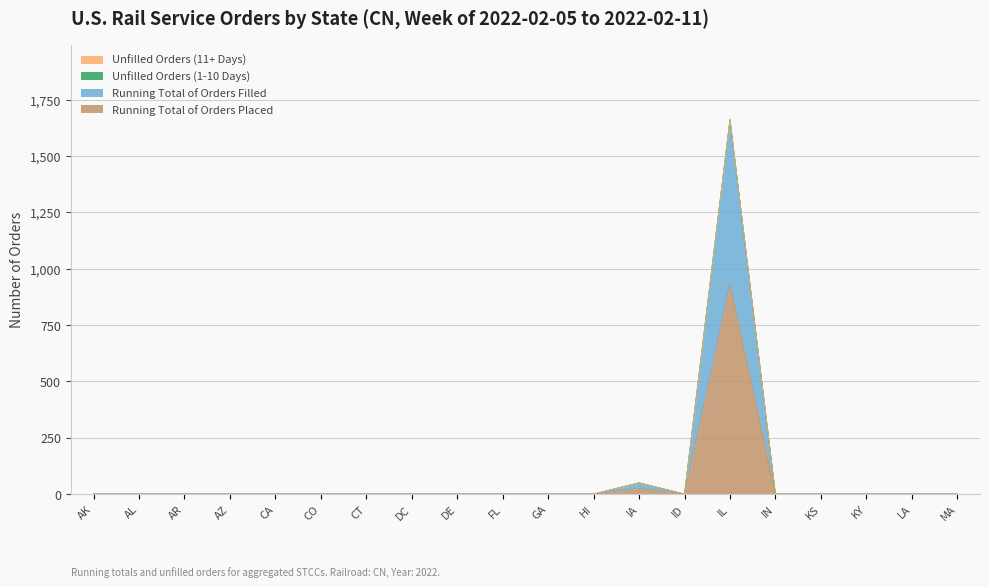

Which series has the largest total across all categories?

Running Total of Orders Filled